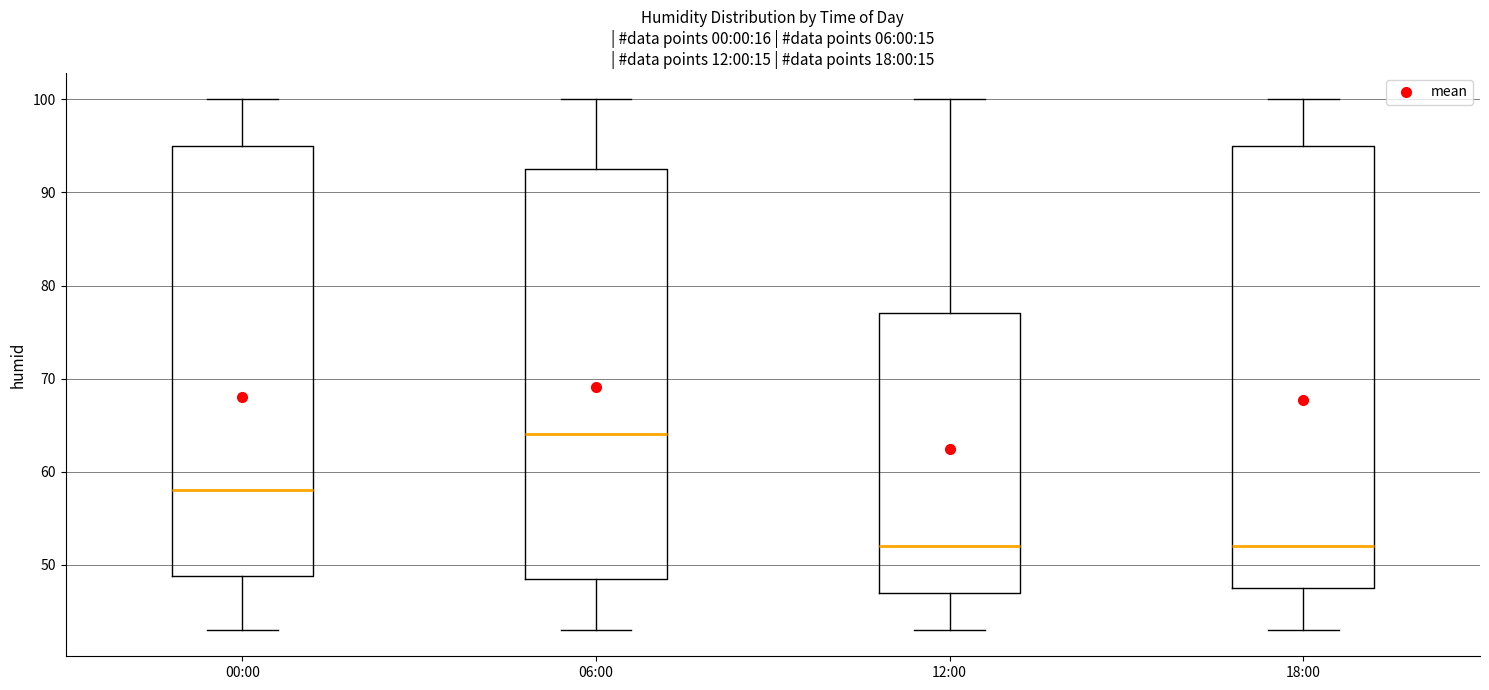

Comparing the boxes themselves (not the whiskers), which one is the tallest?

18:00